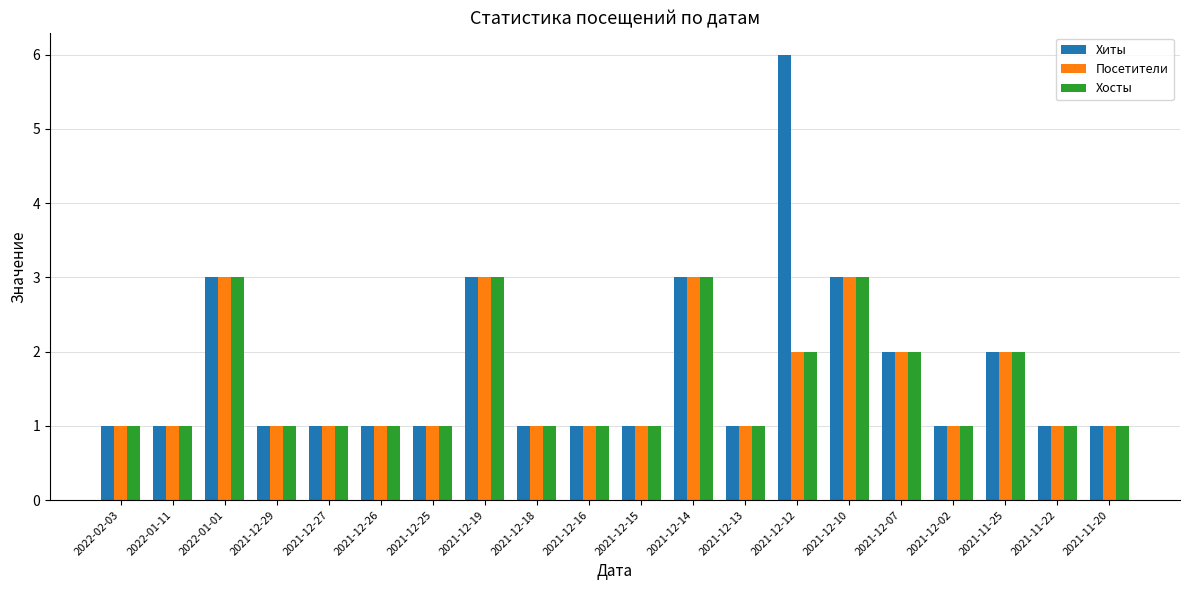

What is the total value across all series at 2021-12-16?

3